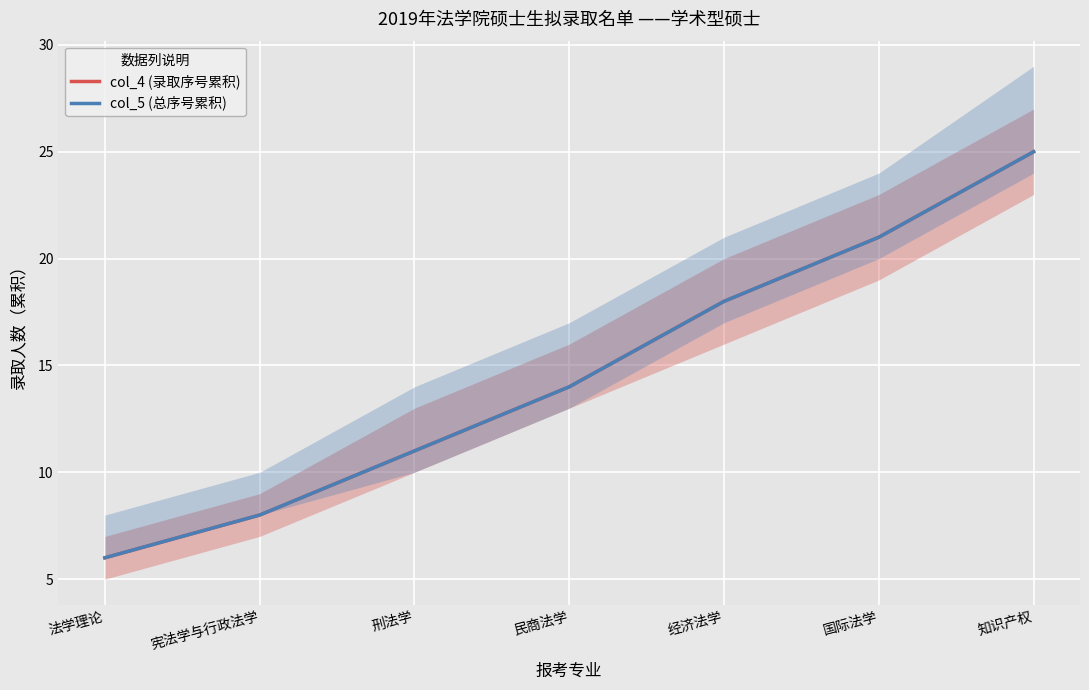

True or false: col_4 (录取序号累积) and col_5 (总序号累积) intersect in this chart.

False